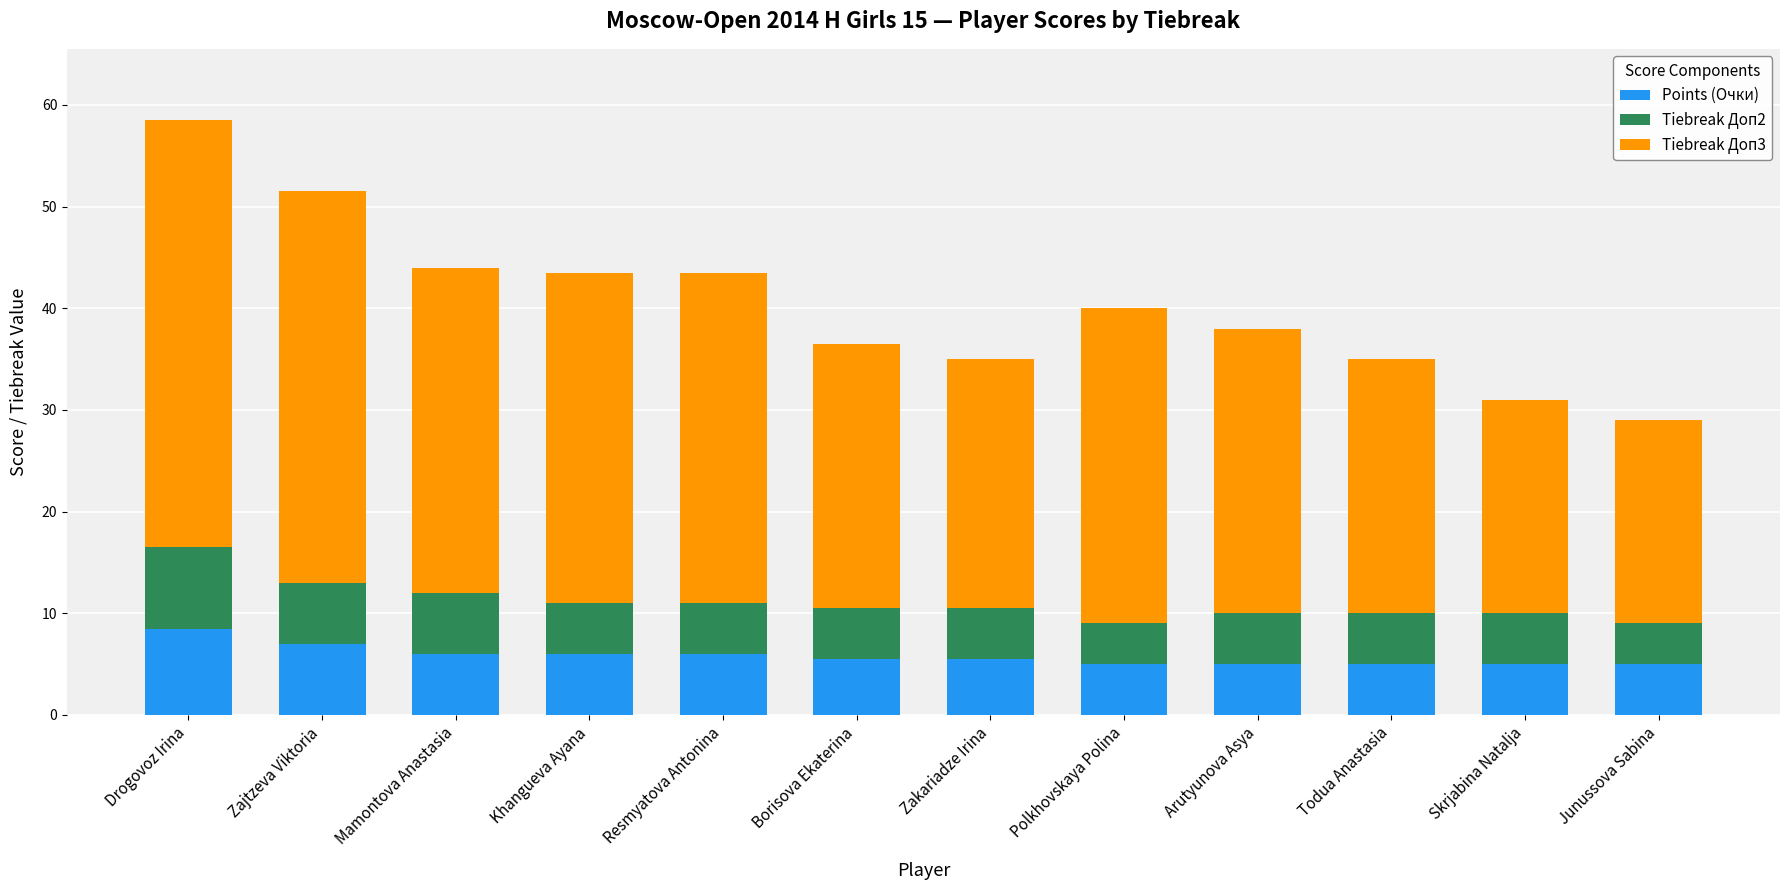

Is it true that Points (Очки) equals 5.5 at Zakariadze Irina?

True